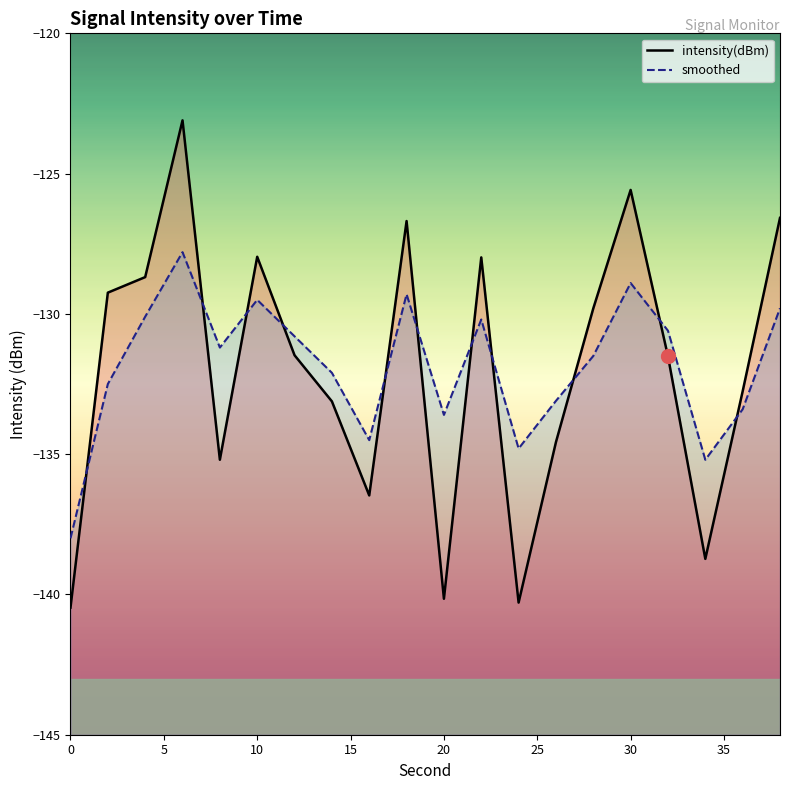

What is the total value across all series at 20?

-273.8